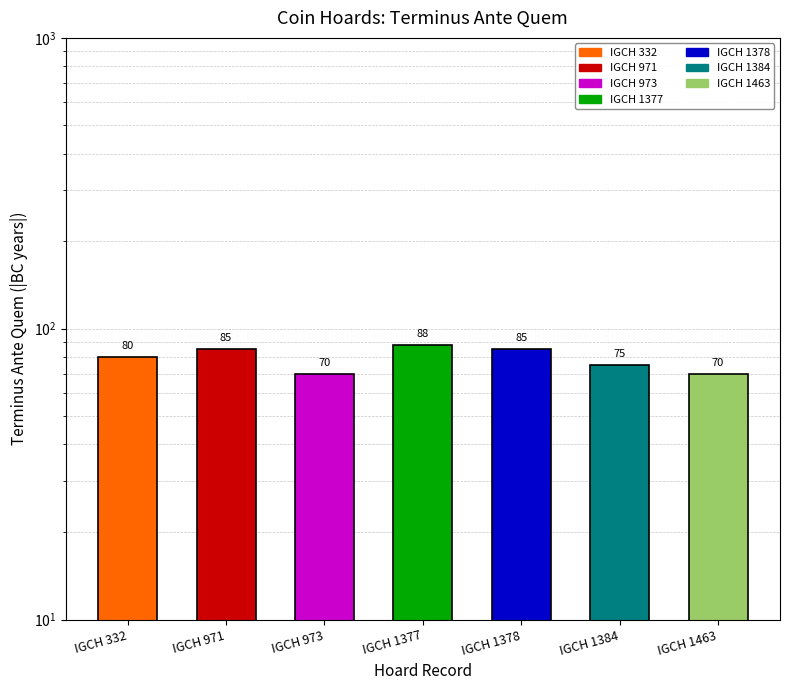

Is it true that the value at IGCH 1378 is 85?

True